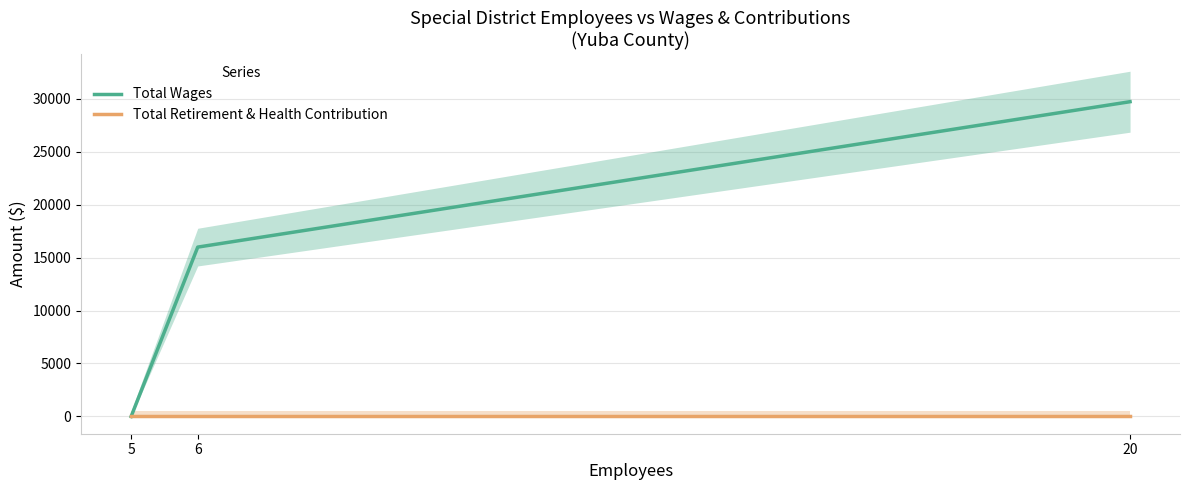

Is it true that Total Retirement & Health Contribution equals 0 at 20?

True